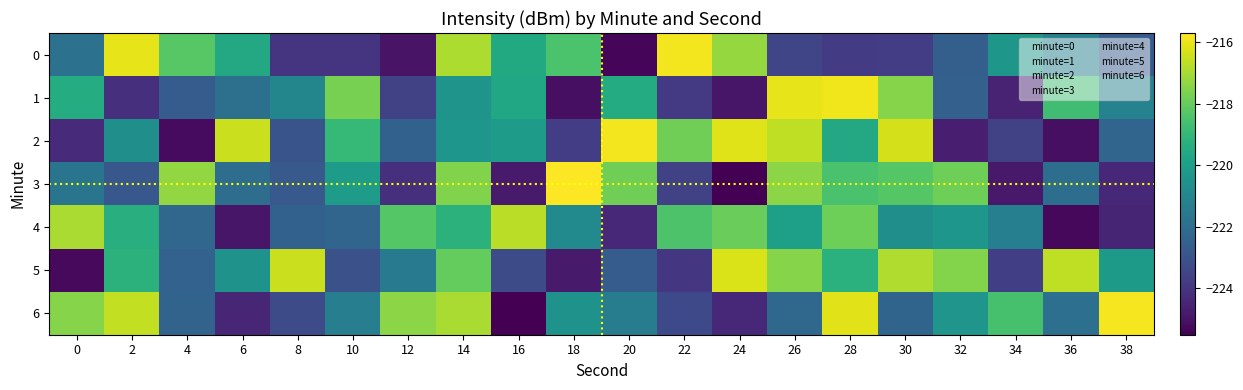

Reading left to right, transcribe all the data shown in this chart.

0: 0=-221.8	2=-216.1	4=-218.2	6=-219.6	8=-224.0	10=-224.0	12=-225.0	14=-216.9	16=-219.6	18=-218.5	20=-225.4	22=-215.9	24=-217.2	26=-223.4	28=-223.8	30=-223.7	32=-222.5	34=-220.3	36=-221.2	38=-222.7
1: 0=-219.4	2=-224.2	4=-222.6	6=-221.9	8=-221.0	10=-217.7	12=-223.6	14=-220.4	16=-219.6	18=-225.1	20=-219.5	22=-223.9	24=-224.9	26=-216.1	28=-215.9	30=-217.5	32=-222.5	34=-224.6	36=-218.7	38=-221.2
2: 0=-224.3	2=-220.6	4=-225.2	6=-216.5	8=-223.0	10=-218.9	12=-222.5	14=-220.4	16=-220.1	18=-223.7	20=-215.9	22=-217.8	24=-216.2	26=-216.6	28=-219.6	30=-216.3	32=-224.7	34=-223.6	36=-225.1	38=-222.3
3: 0=-221.7	2=-222.9	4=-217.3	6=-222.0	8=-222.8	10=-220.1	12=-224.2	14=-217.5	16=-224.8	18=-215.7	20=-217.8	22=-223.6	24=-225.5	26=-217.4	28=-218.5	30=-218.3	32=-217.9	34=-224.8	36=-222.0	38=-224.4
4: 0=-216.9	2=-219.3	4=-222.3	6=-224.9	8=-222.5	10=-222.3	12=-218.3	14=-219.2	16=-216.7	18=-220.8	20=-224.4	22=-218.4	24=-218.0	26=-220.0	28=-217.9	30=-220.6	32=-220.3	34=-221.3	36=-225.3	38=-224.5
5: 0=-225.3	2=-219.2	4=-222.4	6=-220.5	8=-216.5	10=-223.1	12=-221.5	14=-218.0	16=-223.3	18=-224.8	20=-222.7	22=-224.0	24=-216.3	26=-217.5	28=-219.2	30=-216.9	32=-217.5	34=-223.7	36=-216.6	38=-220.2
6: 0=-217.5	2=-216.6	4=-222.4	6=-224.5	8=-223.3	10=-221.3	12=-217.4	14=-217.0	16=-225.5	18=-220.5	20=-221.4	22=-223.3	24=-224.4	26=-222.2	28=-216.1	30=-222.3	32=-220.4	34=-218.5	36=-221.9	38=-215.9